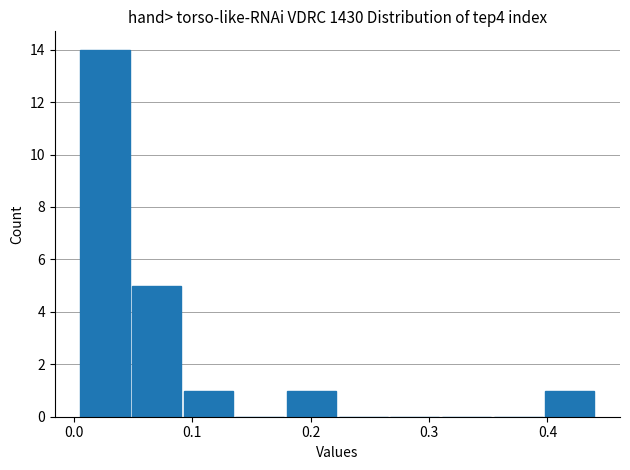

Over which range of the x-axis is the bar tallest?

0.00 to 0.05